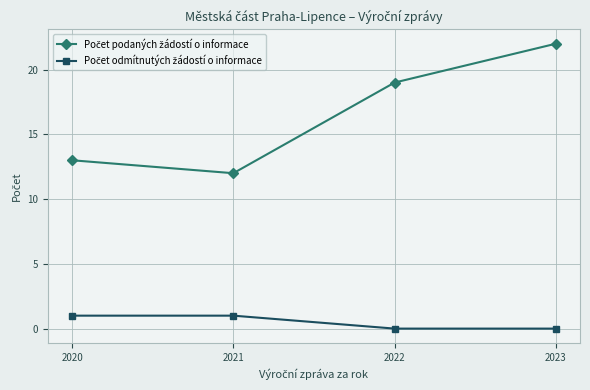

How many lines are shown in the chart?

2